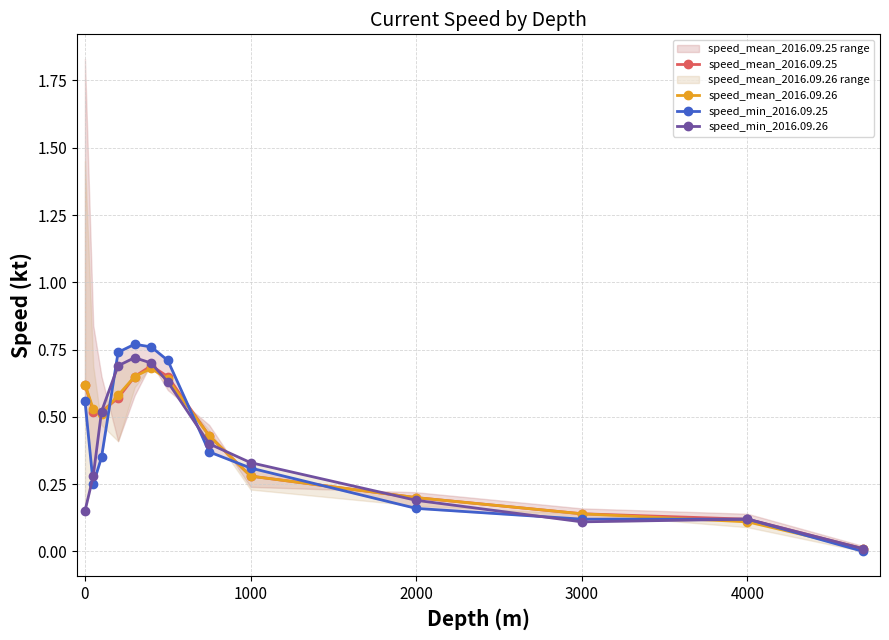

The speed_mean_2016.09.25 series shows 0.1 at 2000. True or false?

False